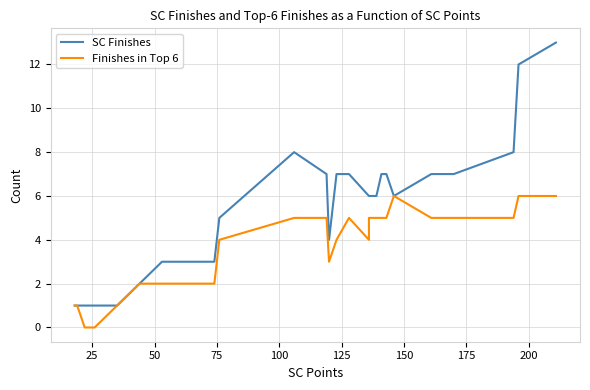

The value of SC Finishes at 16 is 2. True or false?

False